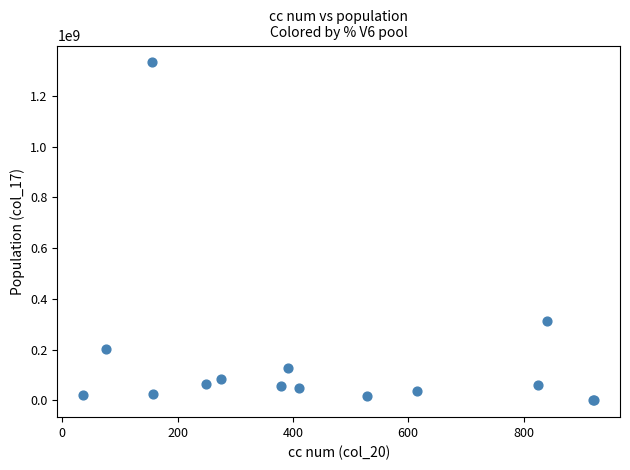

What Y value in the scatter plot is closest to 665945625?

311040828